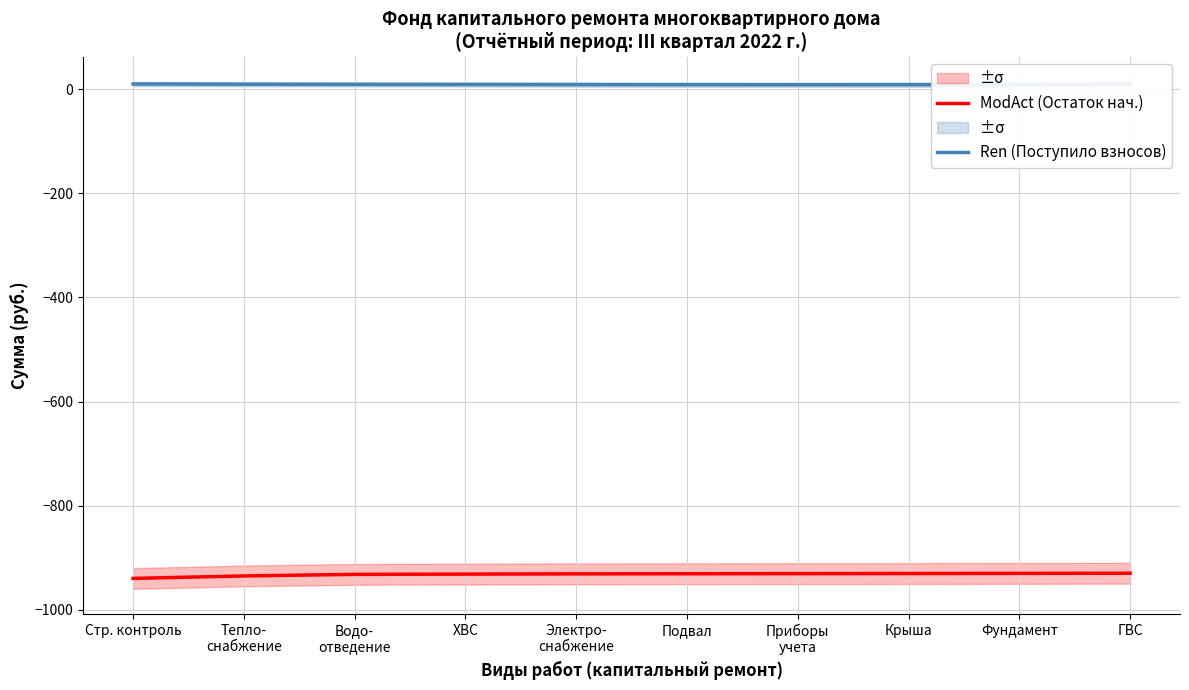

True or false: Ren (Поступило взносов) and ModAct (Остаток нач.) intersect in this chart.

False